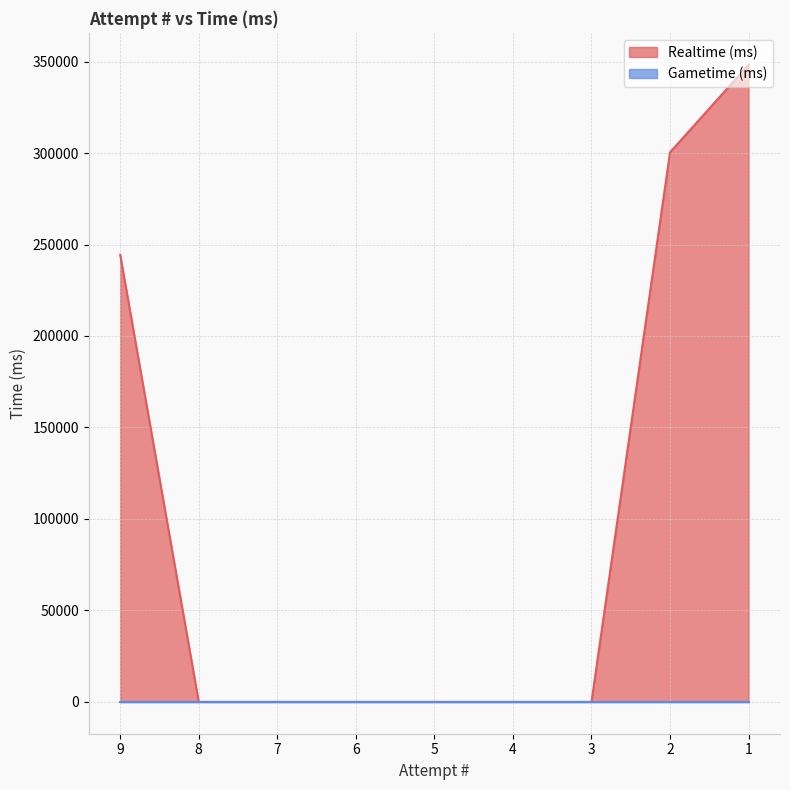

The value at 6 is 0. True or false?

True